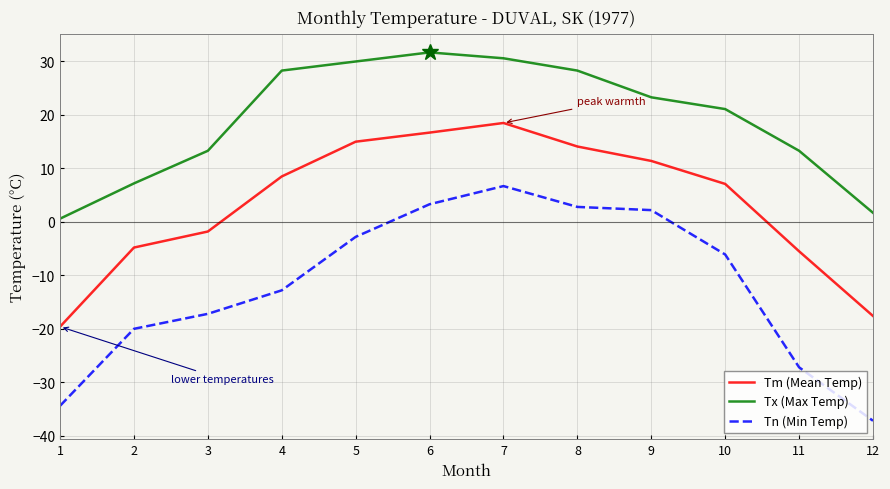

What are all the series names shown in the legend?

Tm (Mean Temp), Tx (Max Temp), Tn (Min Temp)